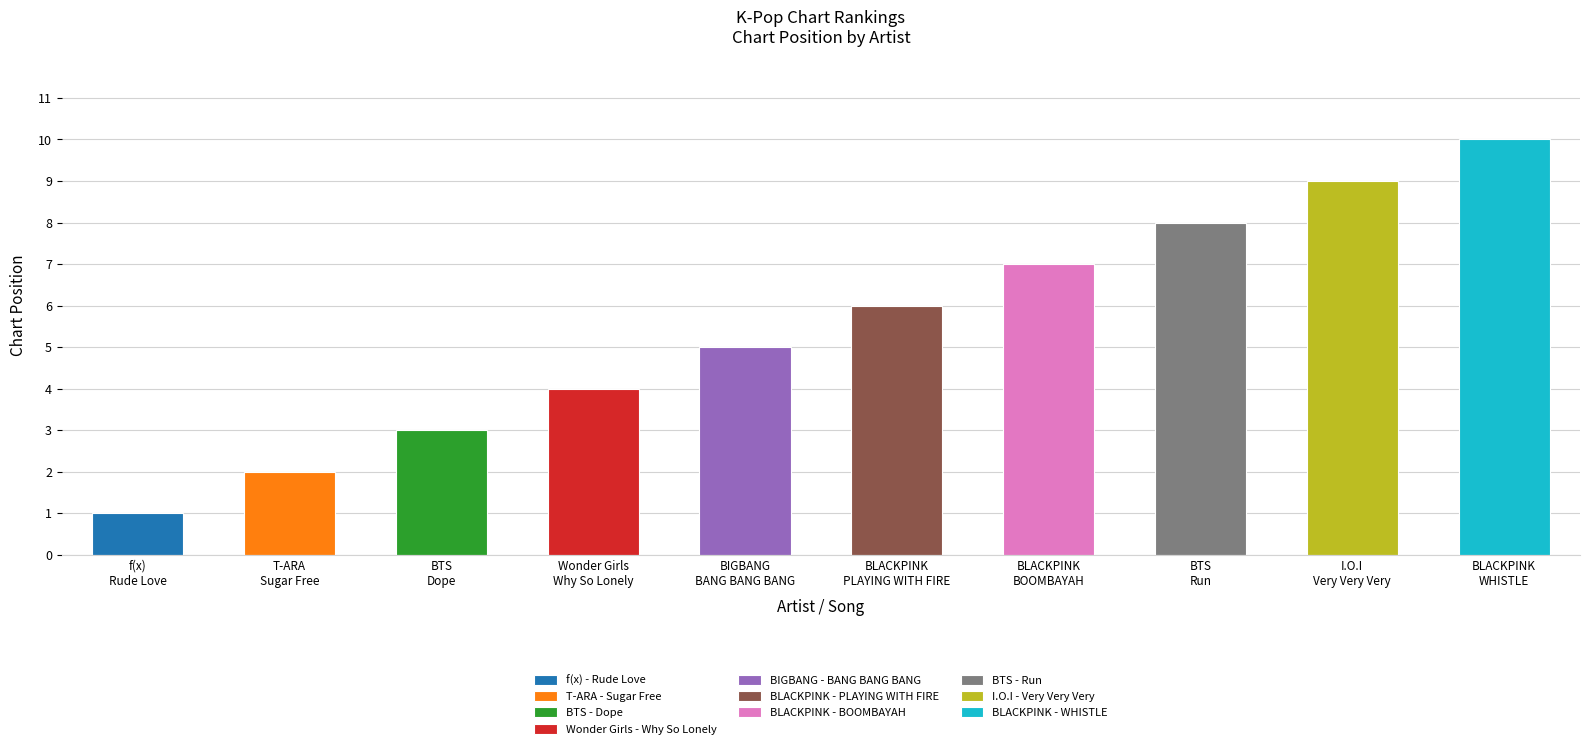

What is the change in value from Wonder Girls to I.O.I?

+5